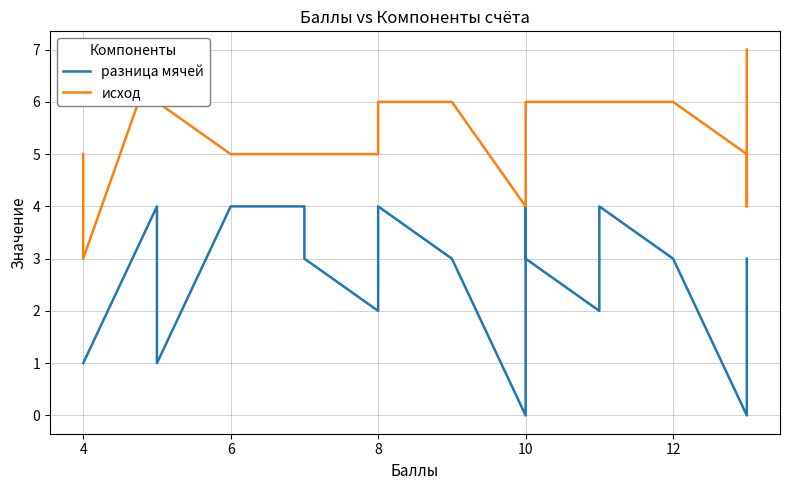

What is the sum of all исход values?

119